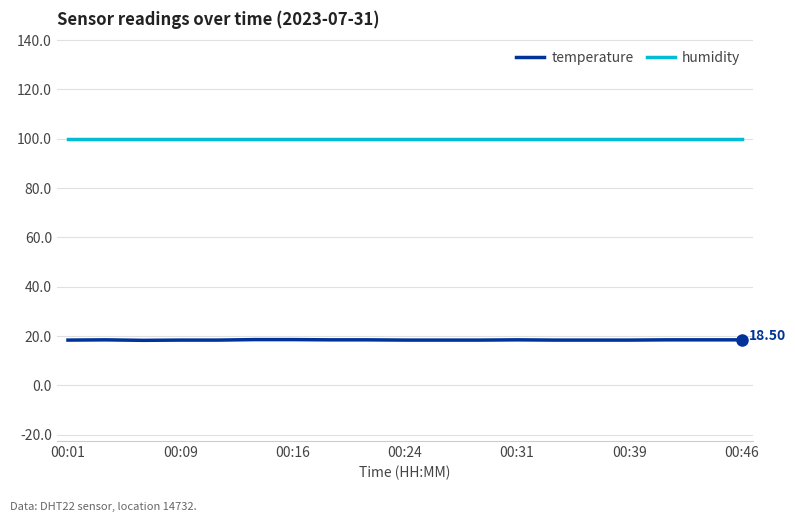

Which series has the widest spread of values?

temperature